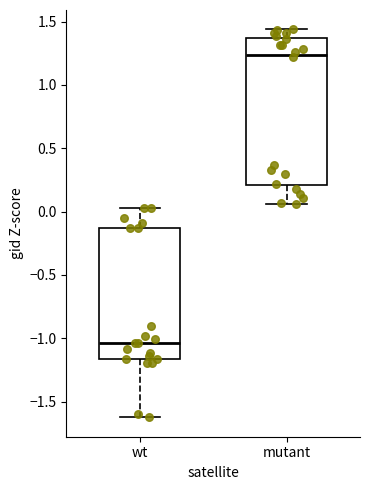

Comparing the boxes themselves (not the whiskers), which one is the tallest?

mutant